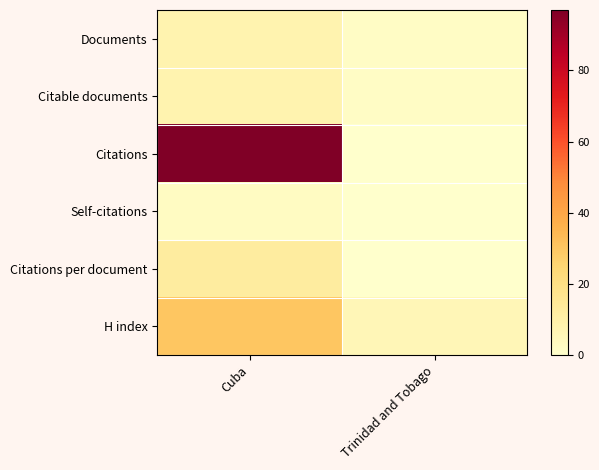

Which series has the largest total across all categories?

Citations